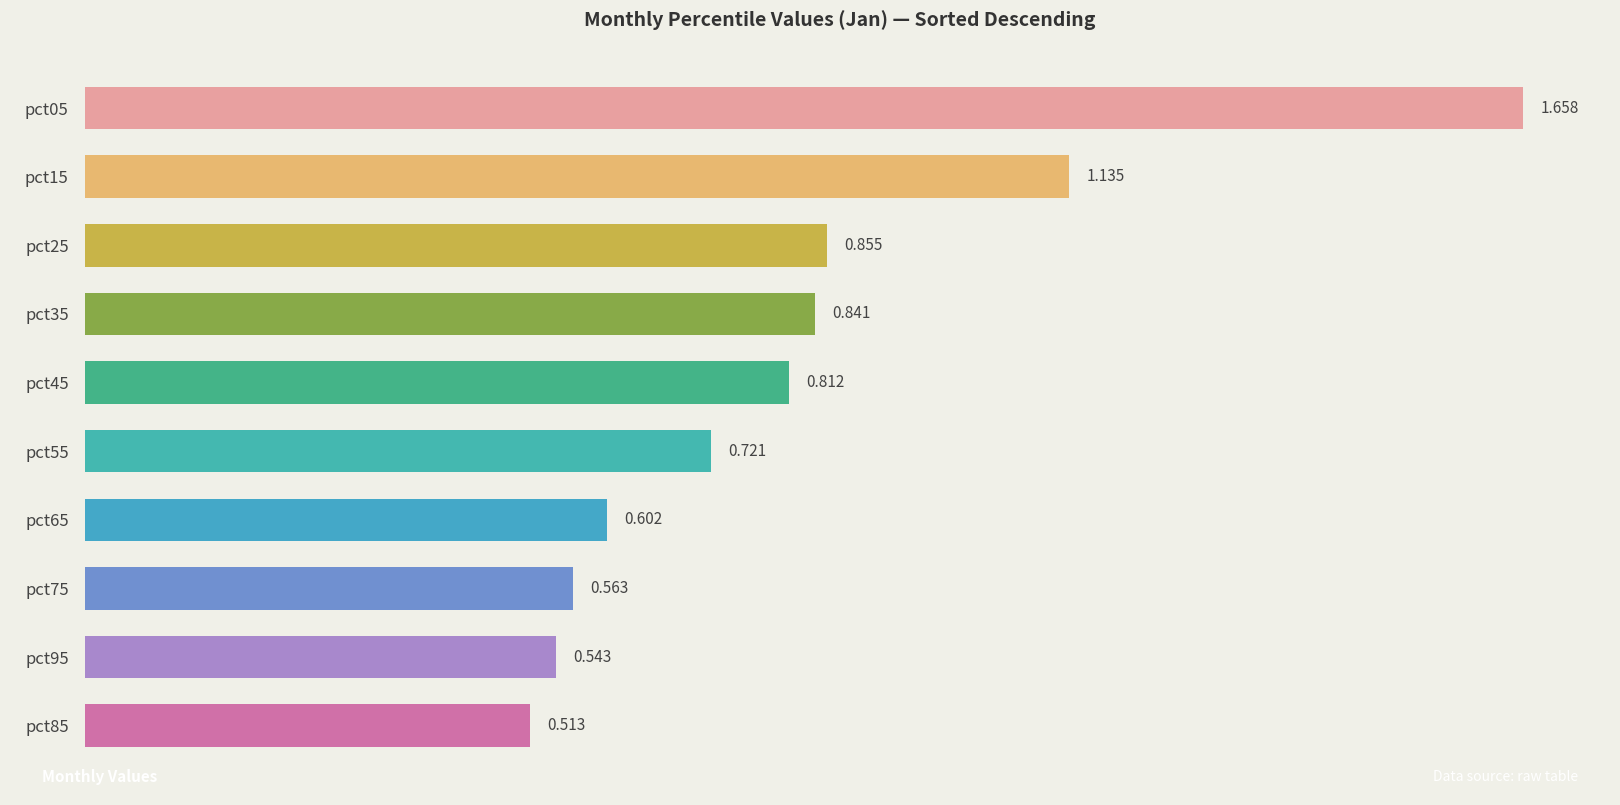

Are the bars horizontal?

Yes